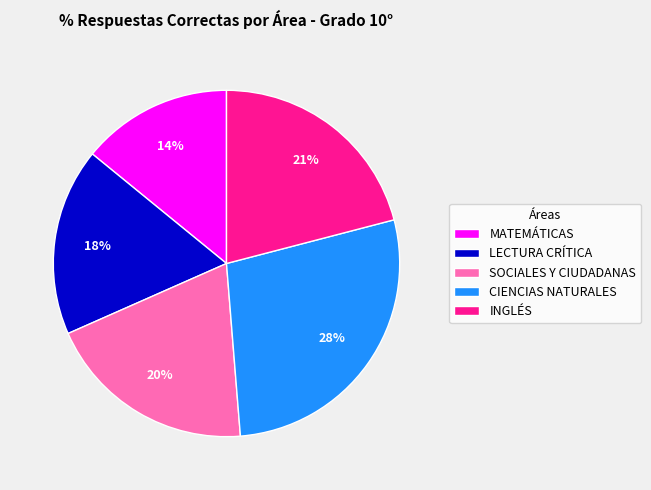

What is the ratio of the value at CIENCIAS NATURALES to the value at LECTURA CRÍTICA?

1.6